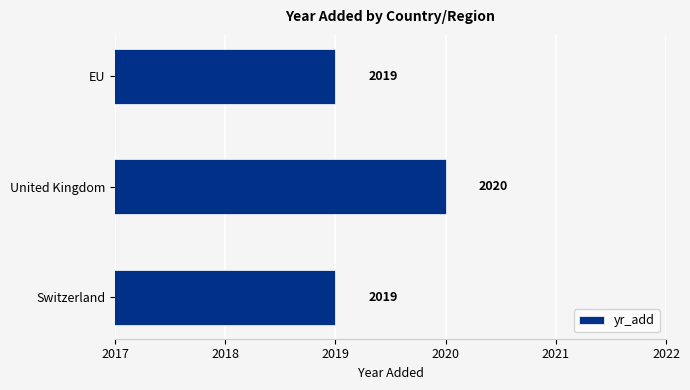

Is it true that the value at EU is 851?

False